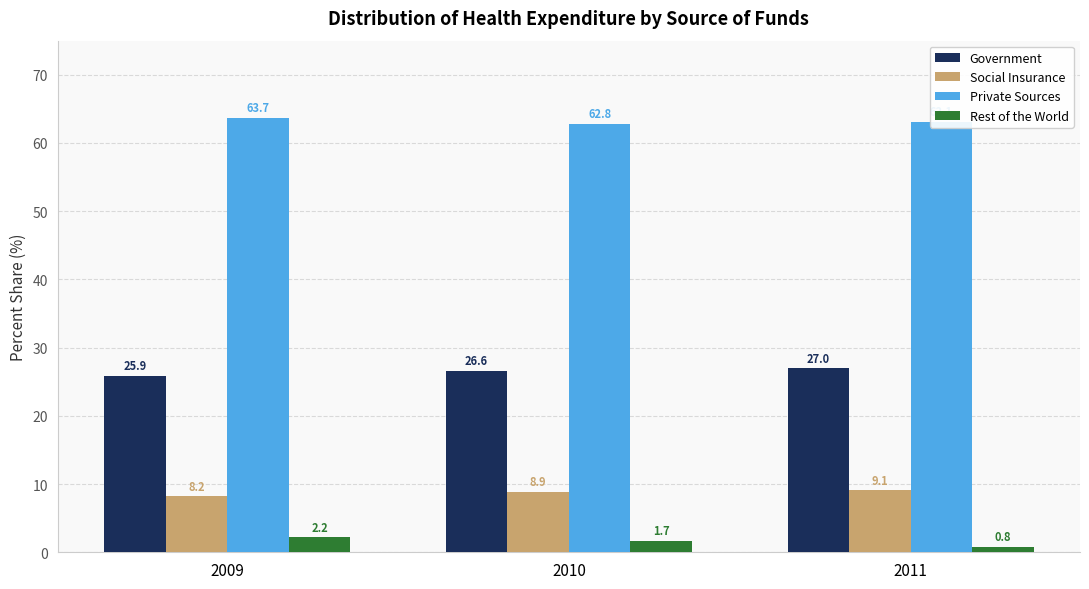

How many bars are there in total?

12